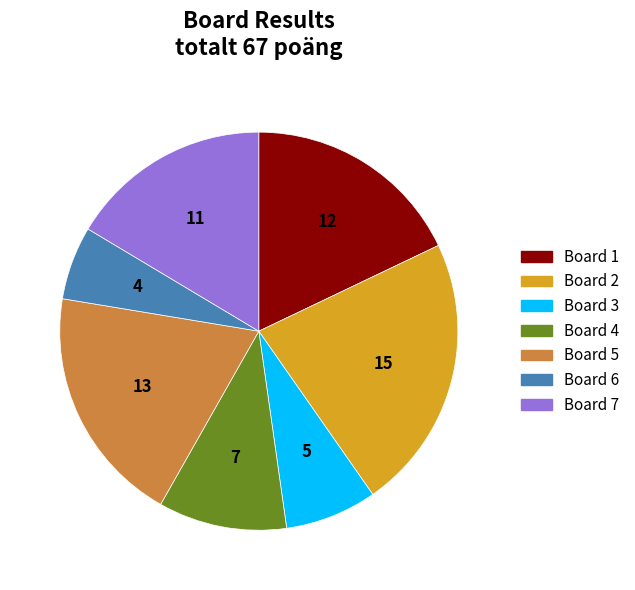

Is it true that Board 3 is 7% of the pie?

True